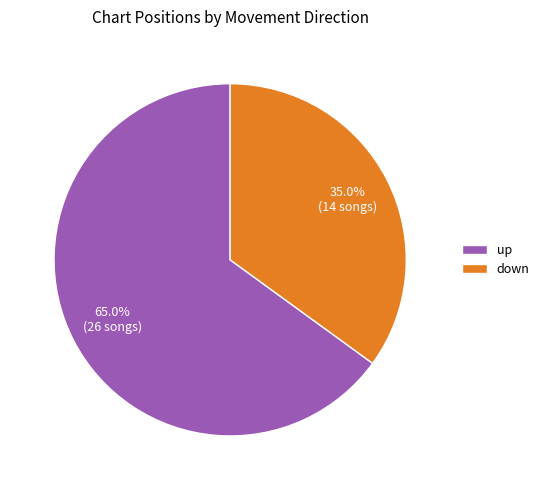

Rank the categories by value from highest to lowest.

up, down